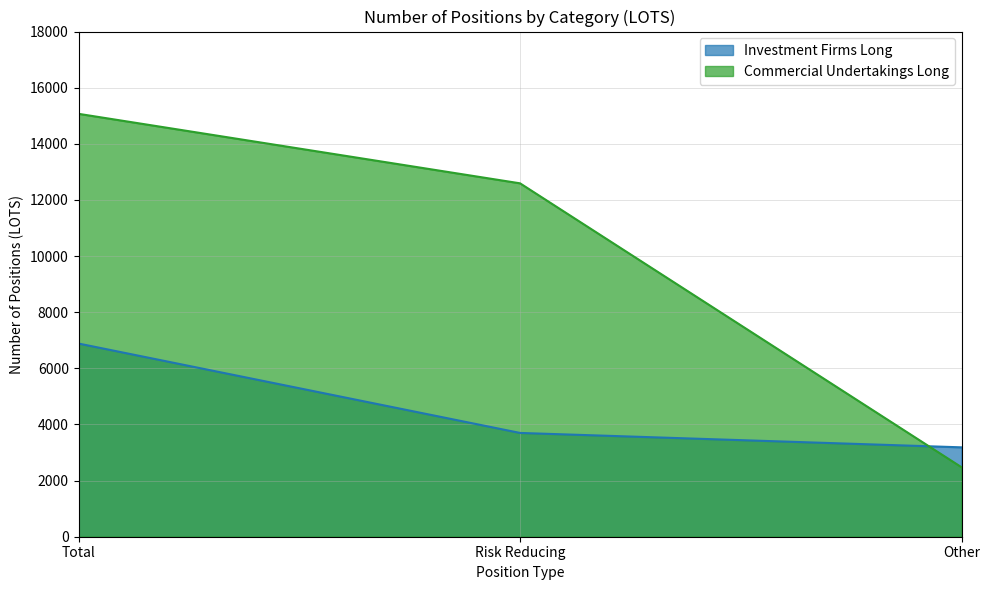

The Commercial Undertakings Long series shows 2476.0 at Other. True or false?

True